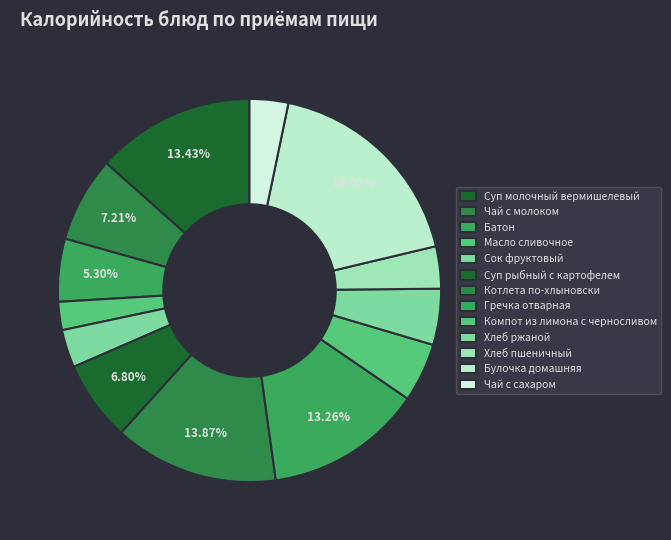

Between Масло сливочное and Чай с сахаром, which is larger?

Чай с сахаром